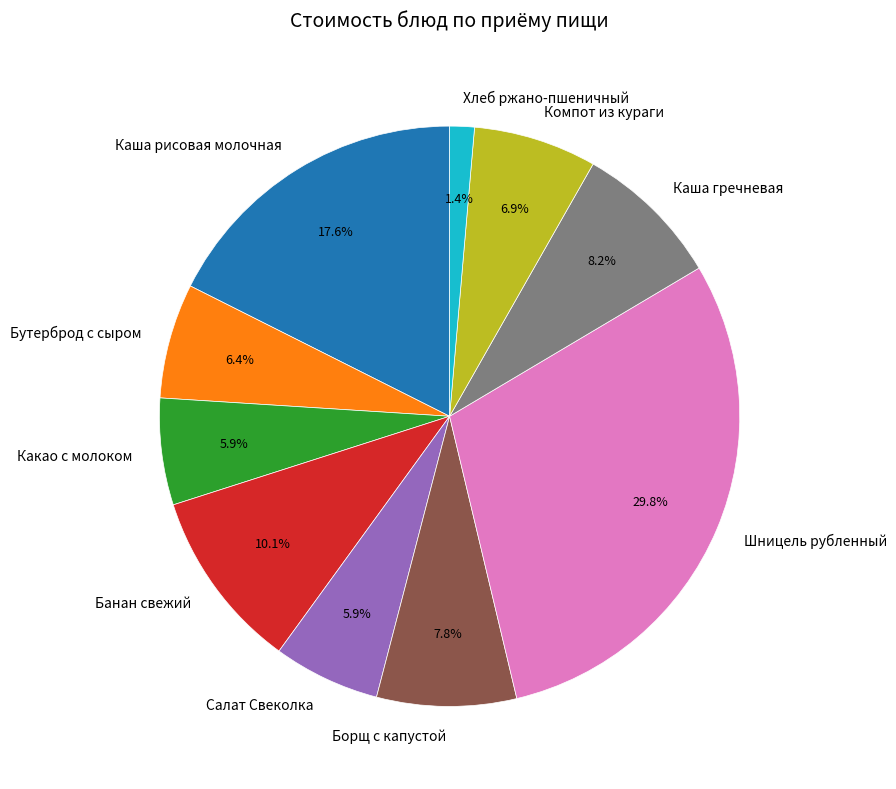

Which category has the biggest portion of the pie?

Шницель рубленный